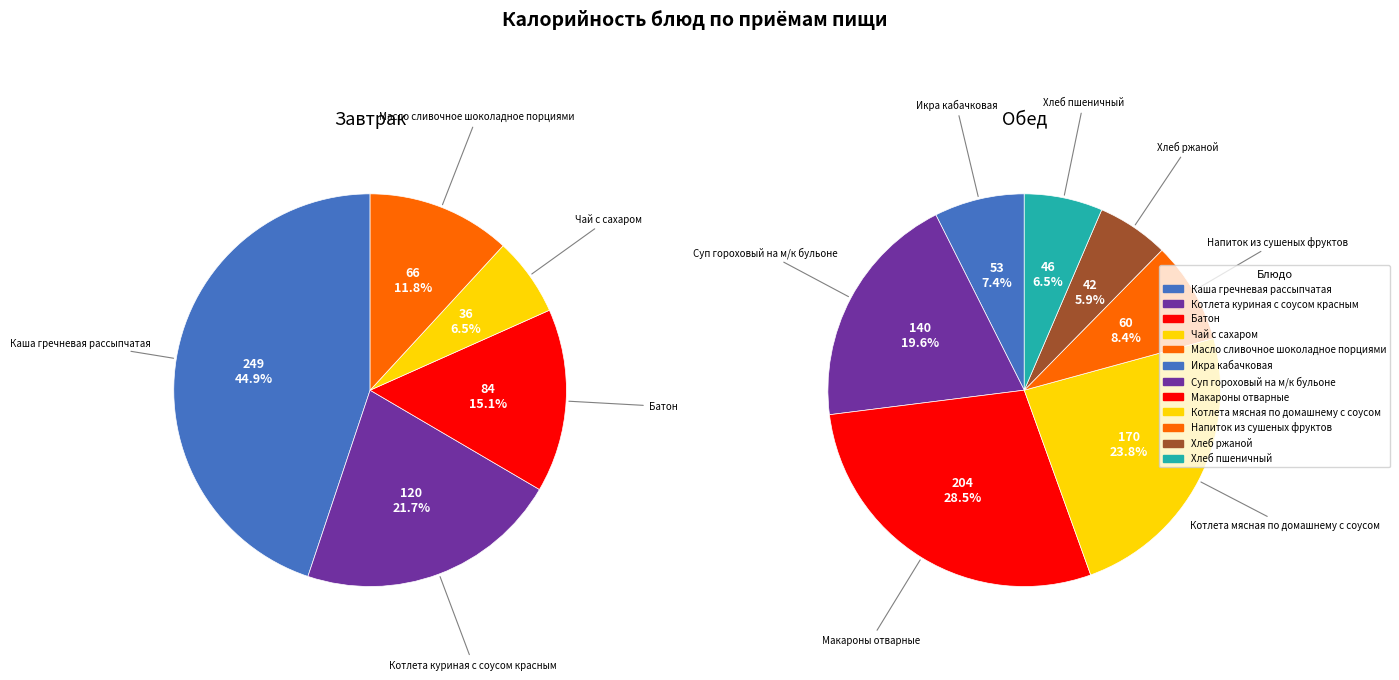

Count the number of slices in the pie.

12